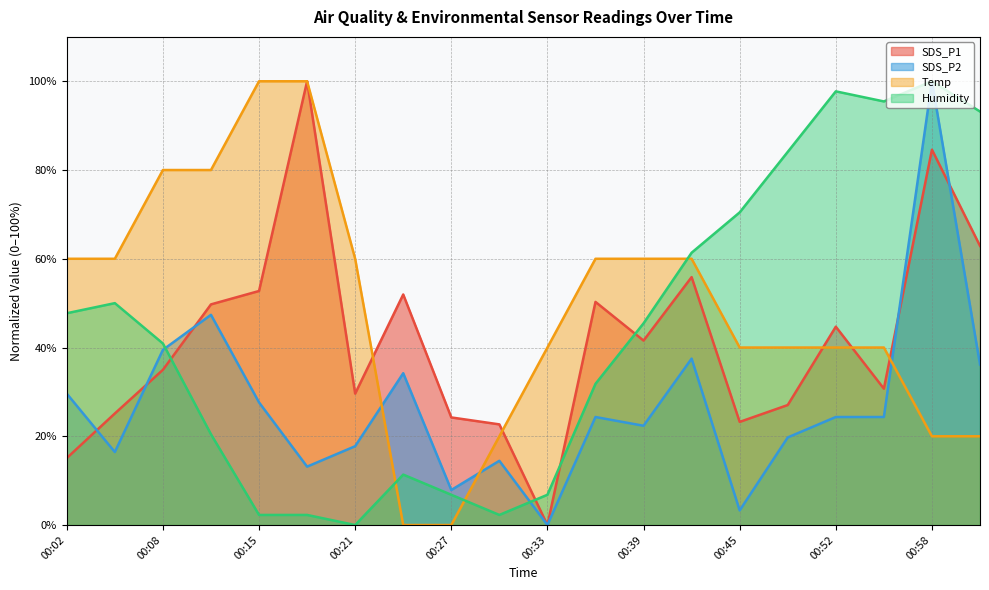

Which series has the largest range (max minus min)?

SDS_P1